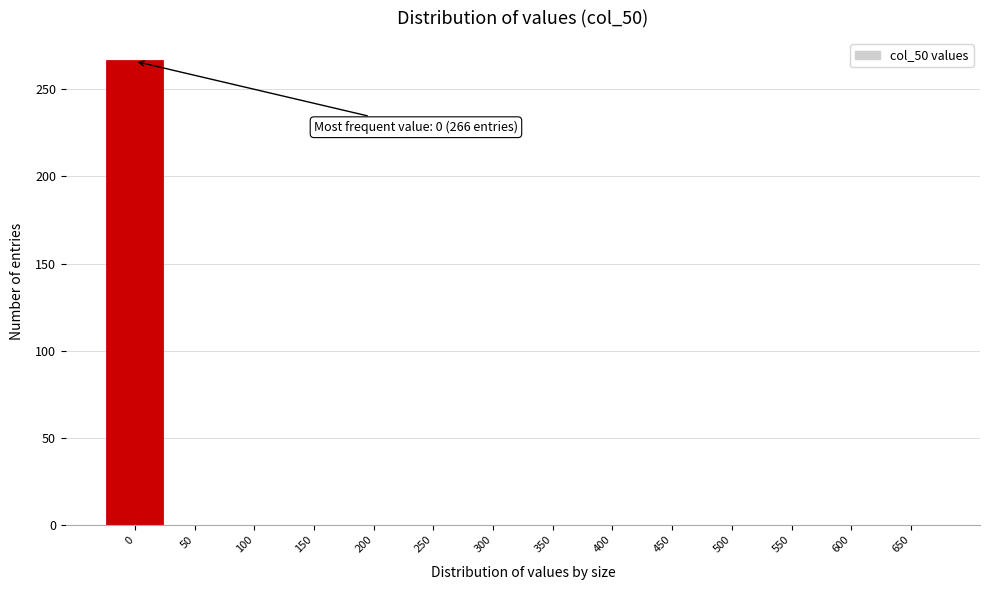

Over which range of the x-axis is the bar tallest?

-25 to 25